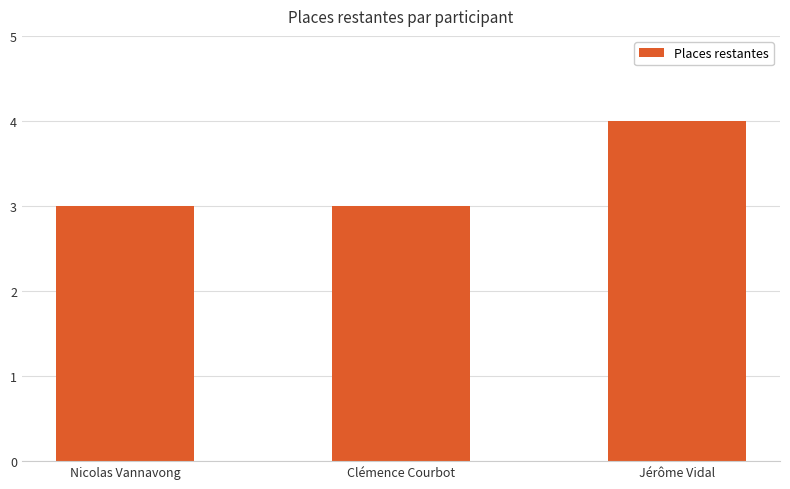

Read the value at Nicolas Vannavong.

3